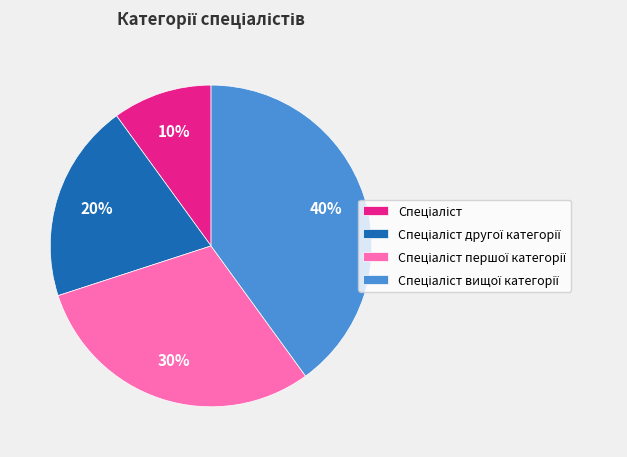

To the nearest percent, what is the difference between the largest and smallest slice percentages?

30%